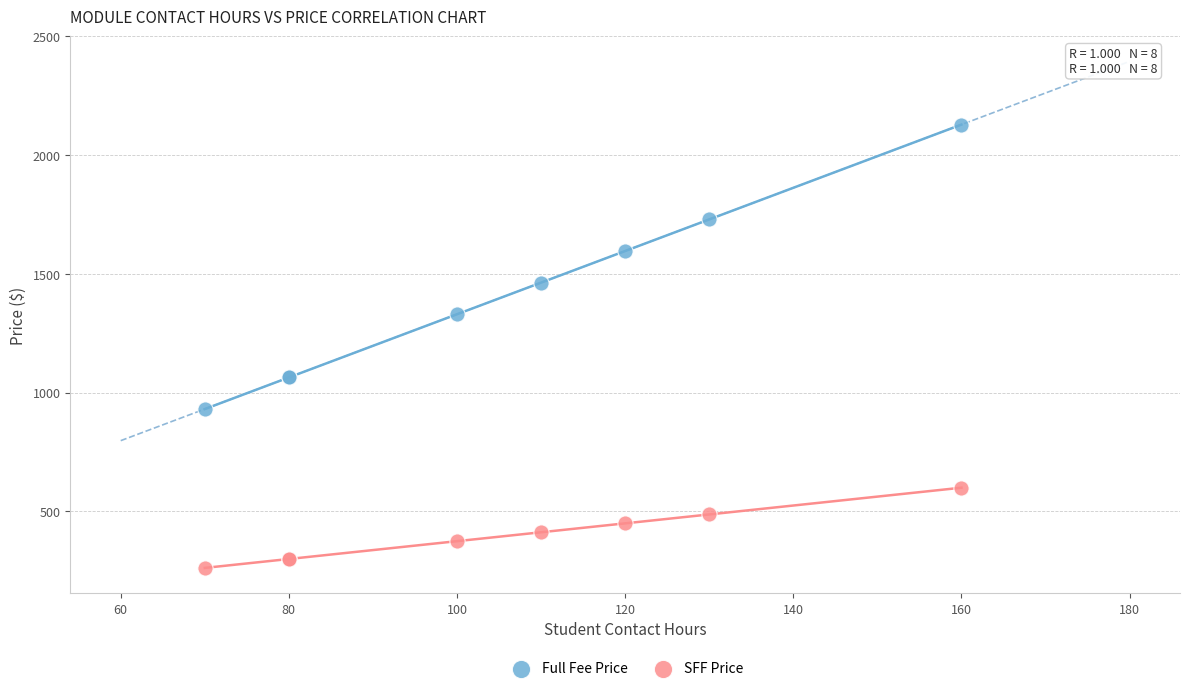

Which series reaches the minimum Y coordinate?

SFF Price